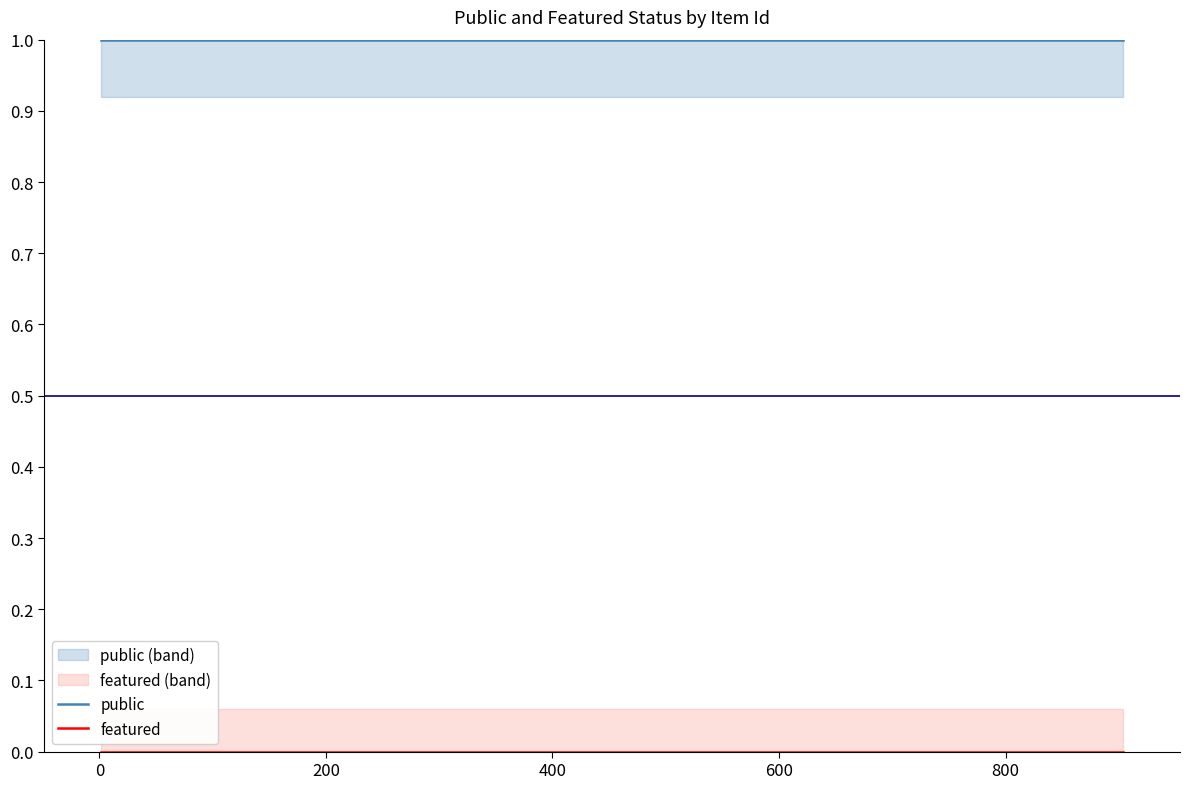

Reading left to right, extract all data points from this chart.

public: 1	1	1
featured: 0	0	0